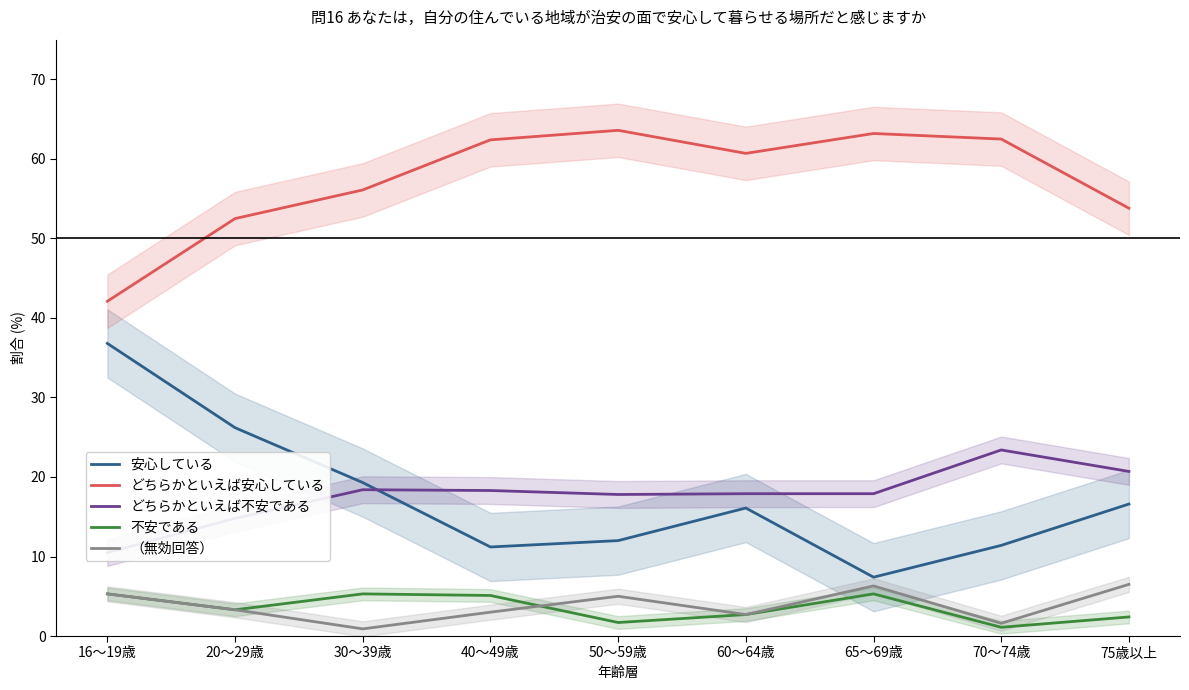

Is it true that （無効回答） equals 9.8 at 75歳以上?

False